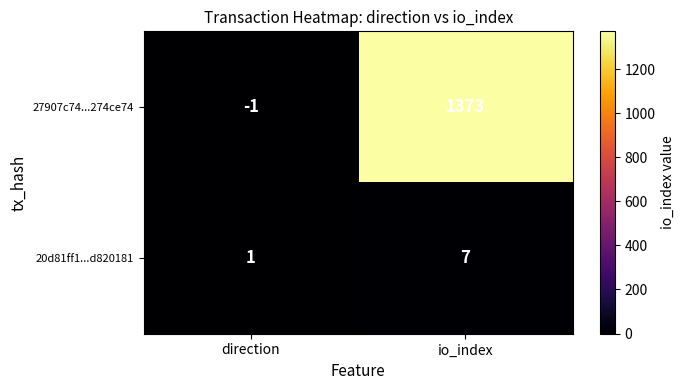

How many data points does each series have?

2